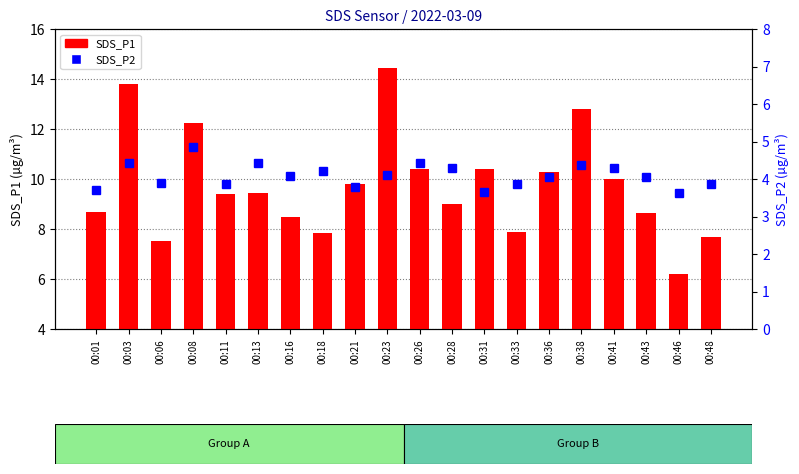

Reading right to left, extract all data points from this chart.

SDS_P1: 7.7	6.2	8.6	10.0	12.8	10.3	7.9	10.4	9.0	10.4	14.4	9.8	7.8	8.5	9.4	9.4	12.2	7.5	13.8	8.7
SDS_P2: 3.9	3.6	4.0	4.3	4.4	4.0	3.9	3.6	4.3	4.4	4.1	3.8	4.2	4.1	4.4	3.9	4.8	3.9	4.4	3.7